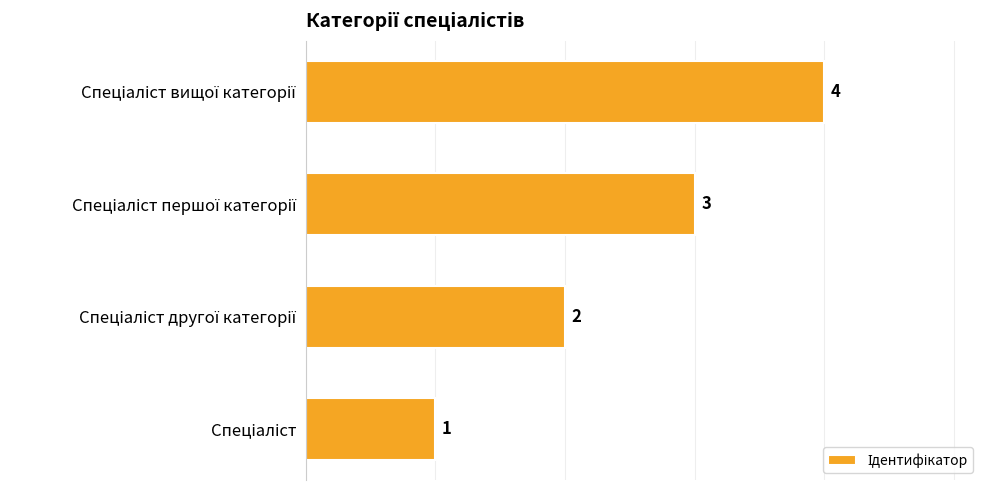

Count the values in the range 2 to 4.

3